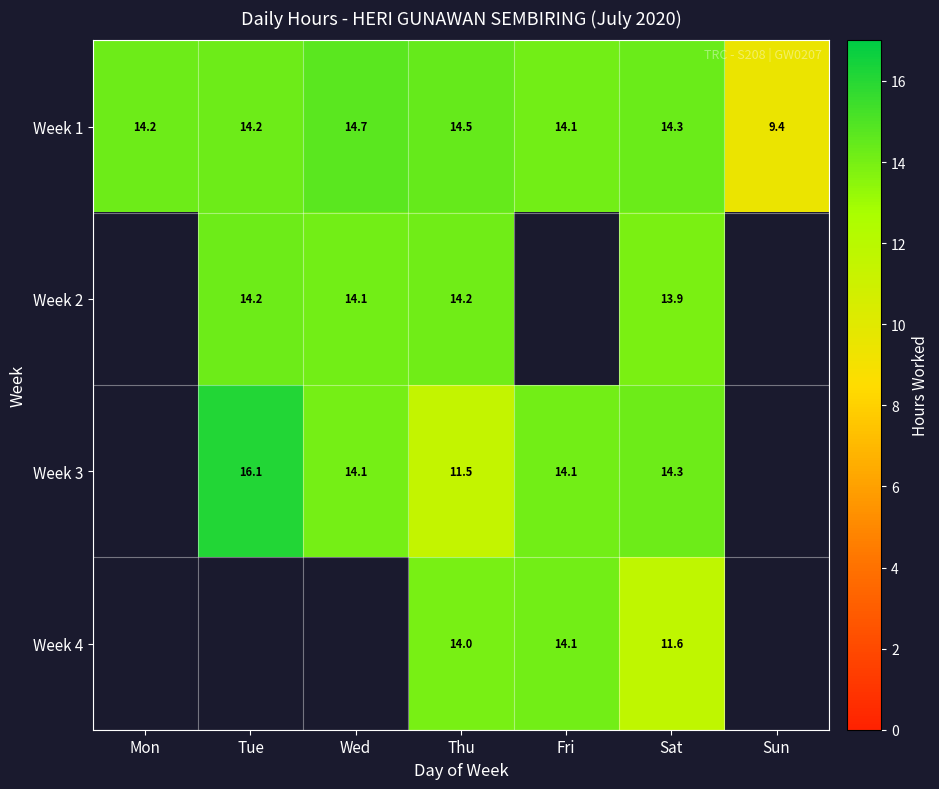

How many data points does each series have?

7